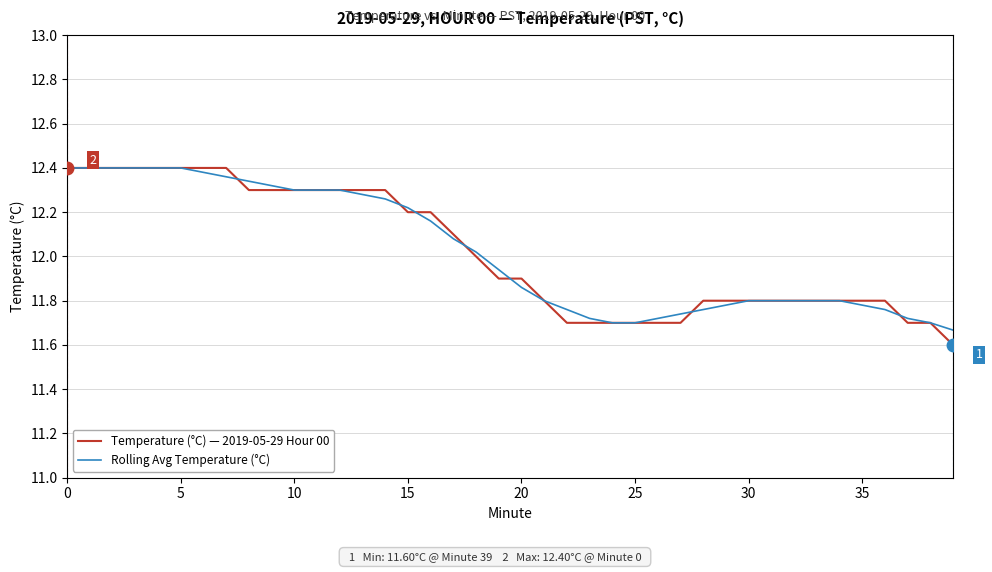

Is this an area chart (filled region under the line)?

No